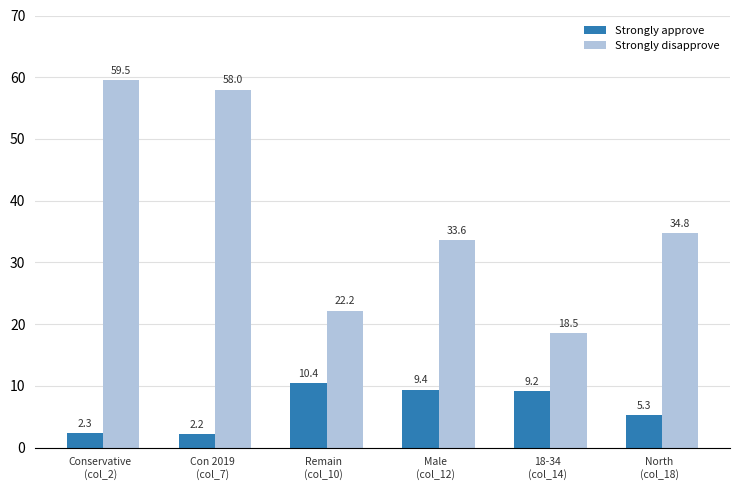

True or false: Strongly disapprove has a value of 59.5 at Conservative
(col_2).

True